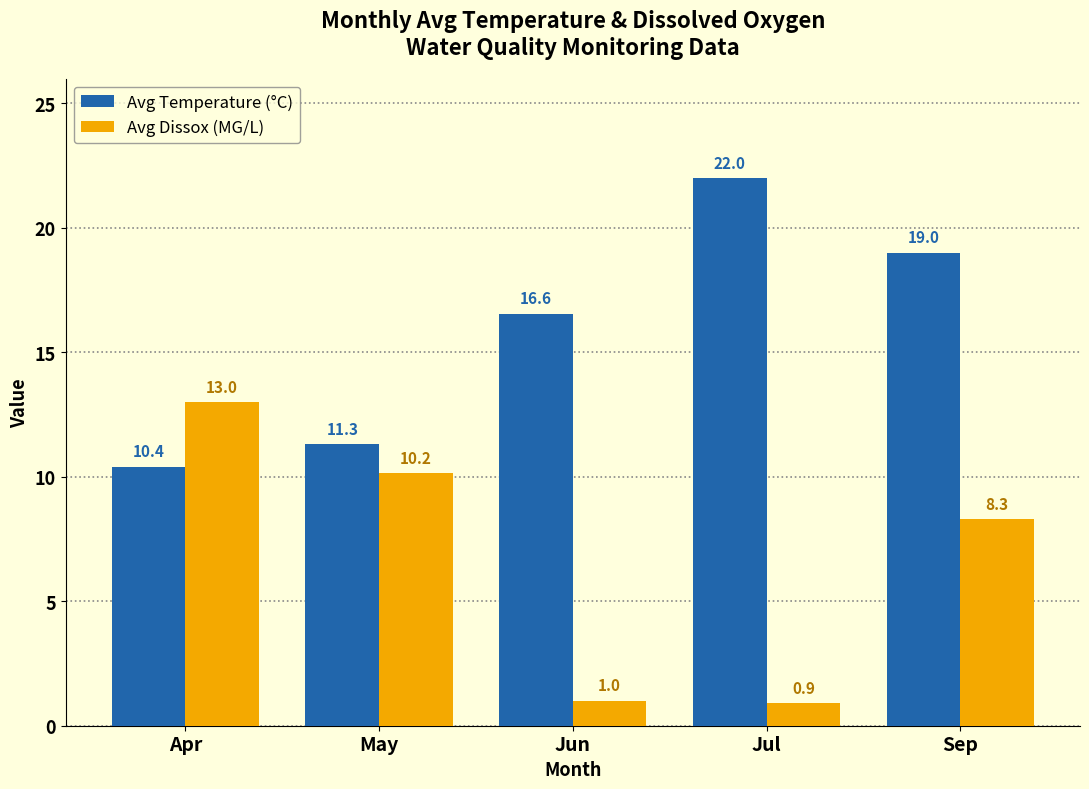

Reading right to left, what are all the values shown in this chart?

Avg Temperature (°C): Sep=19.0	Jul=22.0	Jun=16.6	May=11.3	Apr=10.4
Avg Dissox (MG/L): Sep=8.3	Jul=0.9	Jun=1.0	May=10.2	Apr=13.0